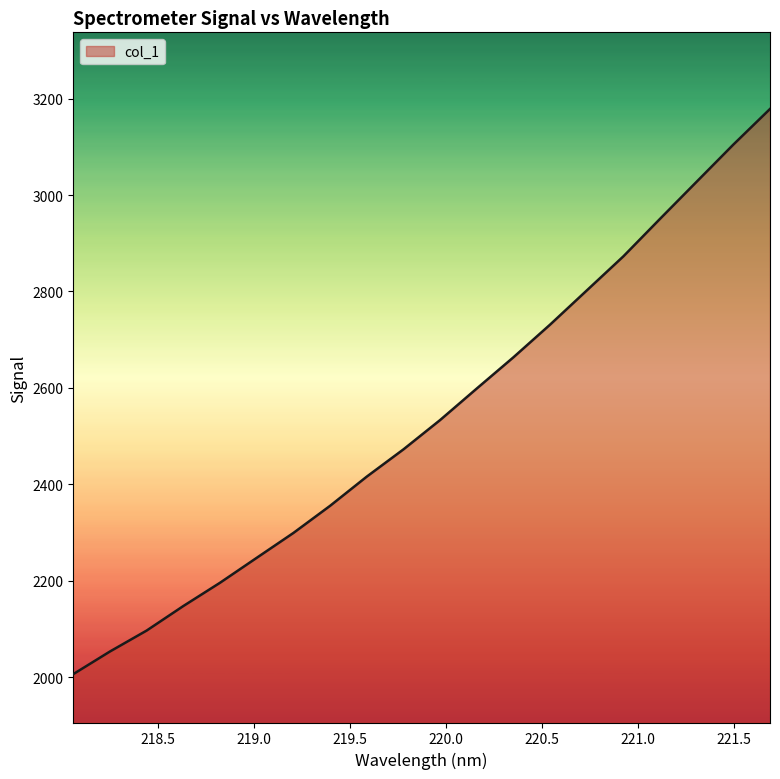

What is the smallest value displayed?

2006.4